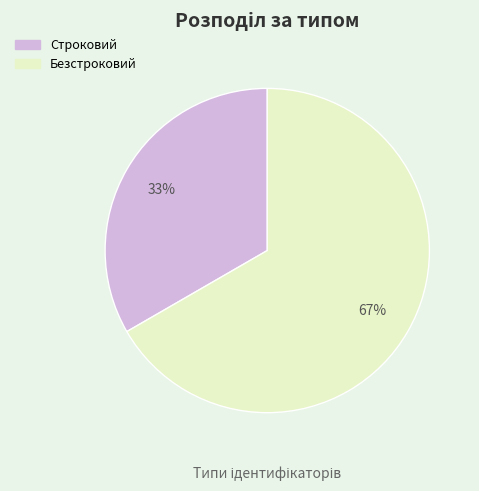

Which has a higher value, Безстроковий or Строковий?

Безстроковий